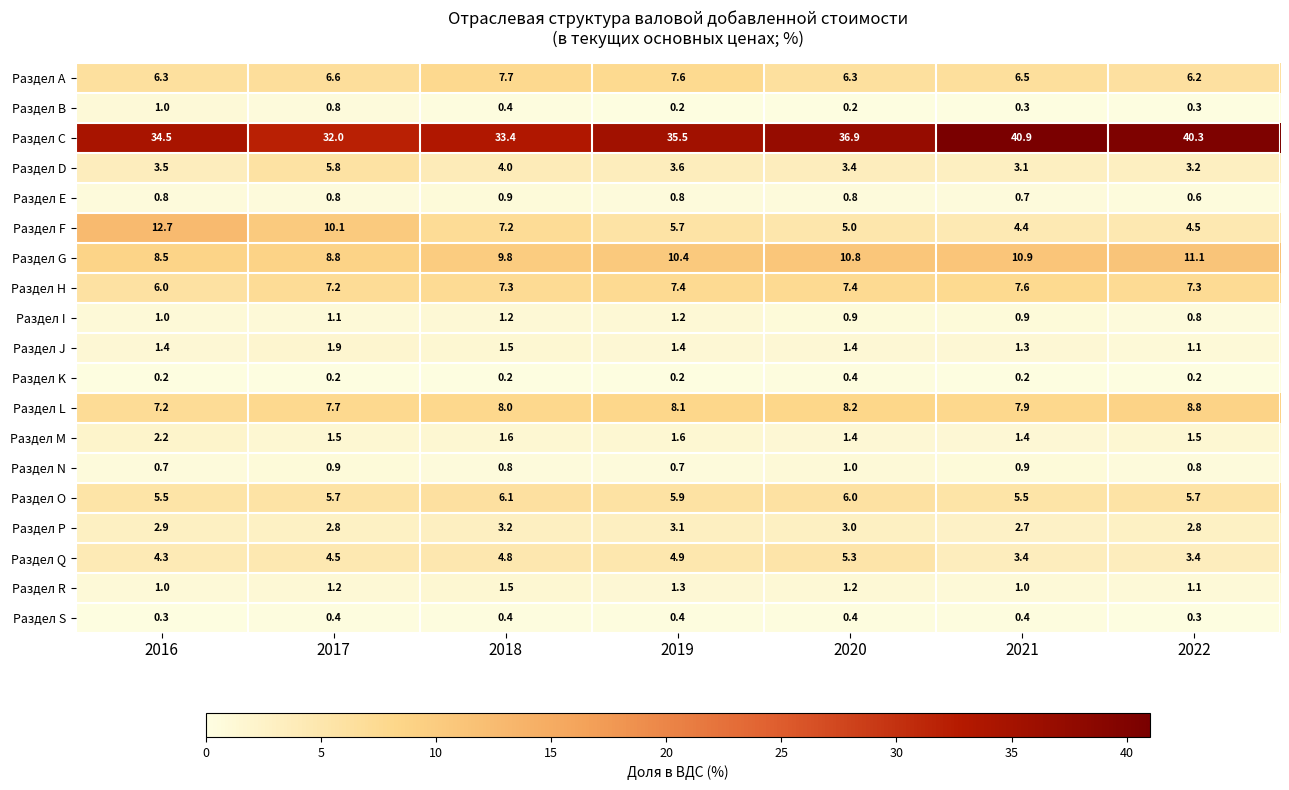

Which category has the highest value in the Раздел L series?

2022